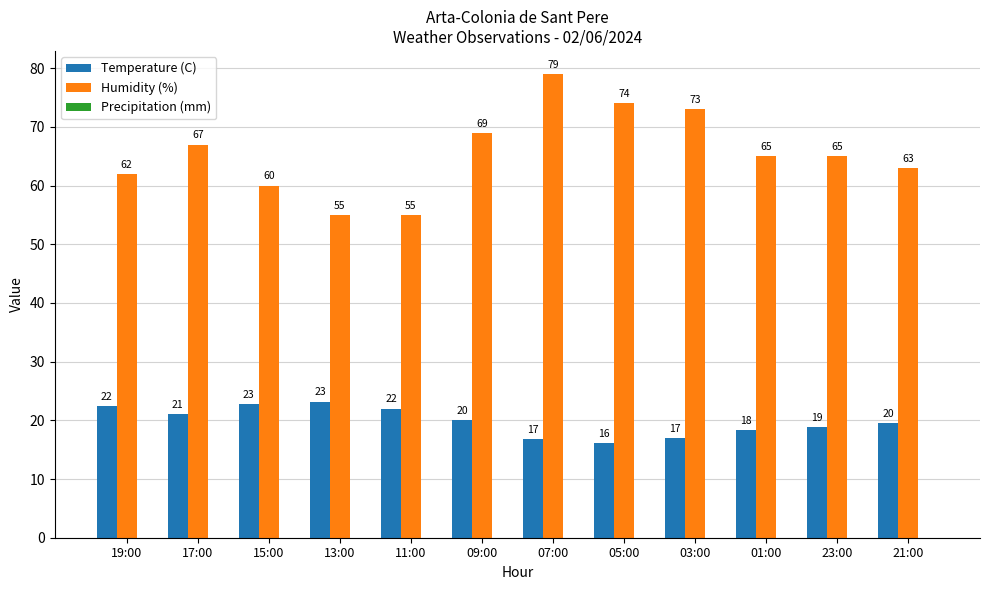

The Humidity (%) series shows 95.5 at 23:00. True or false?

False